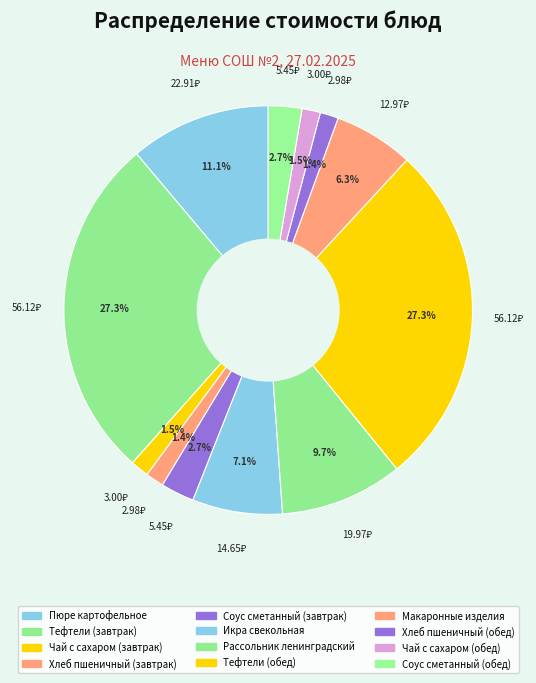

True or false: Макаронные изделия accounts for 6% of the total.

True